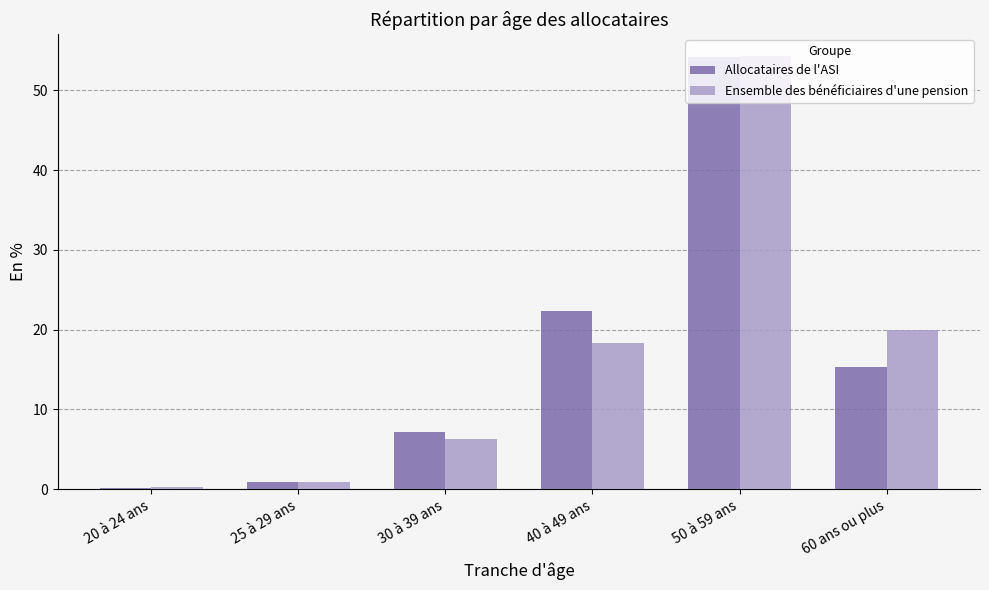

The value of Ensemble des bénéficiaires d'une pension at 60 ans ou plus is 20.0. True or false?

True